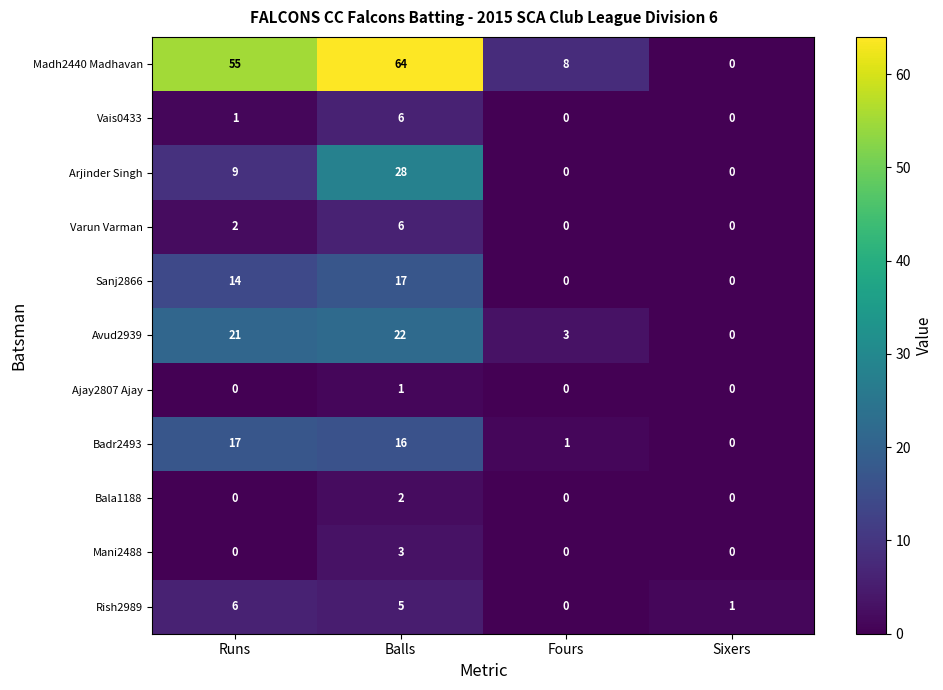

How many data points in Sanj2866 are less than 14?

2